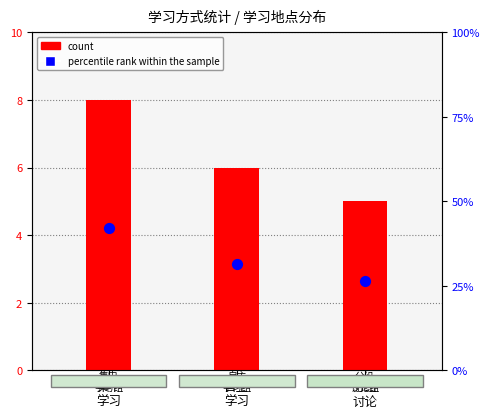

At how many categories does at least one series exceed 22?

3